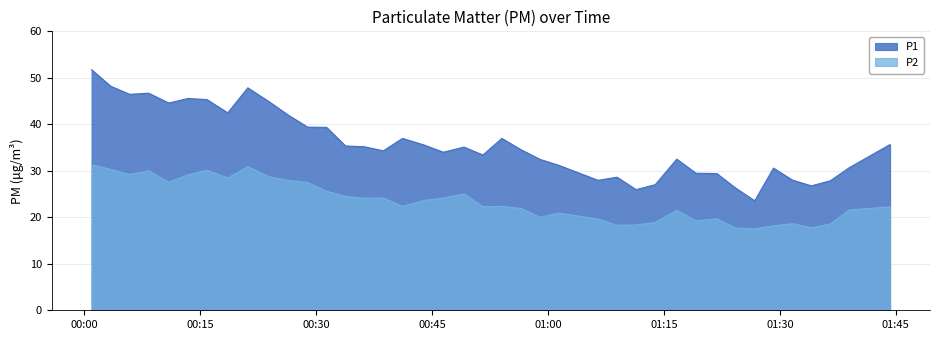

How many distinct data groups are displayed?

2